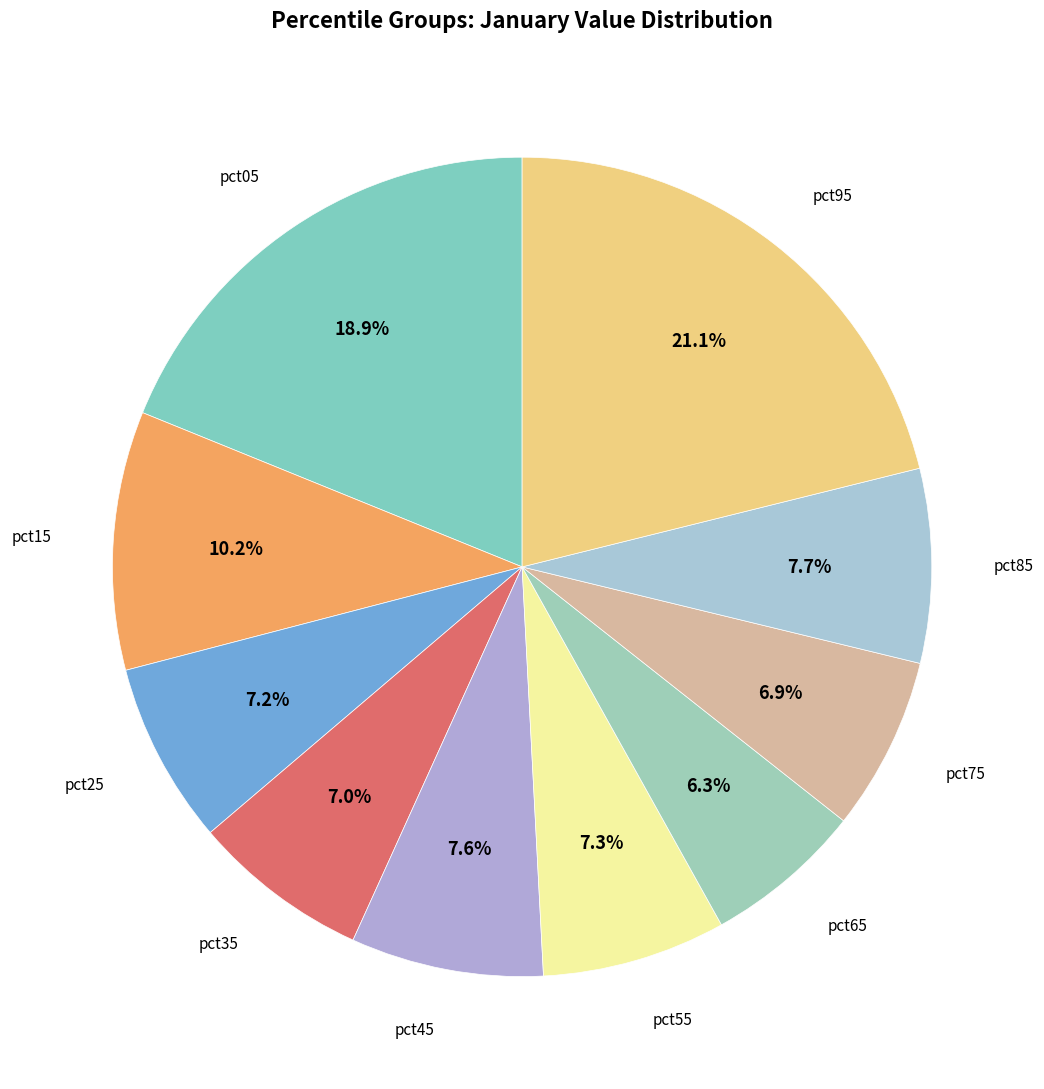

Which slice is the smallest?

pct65